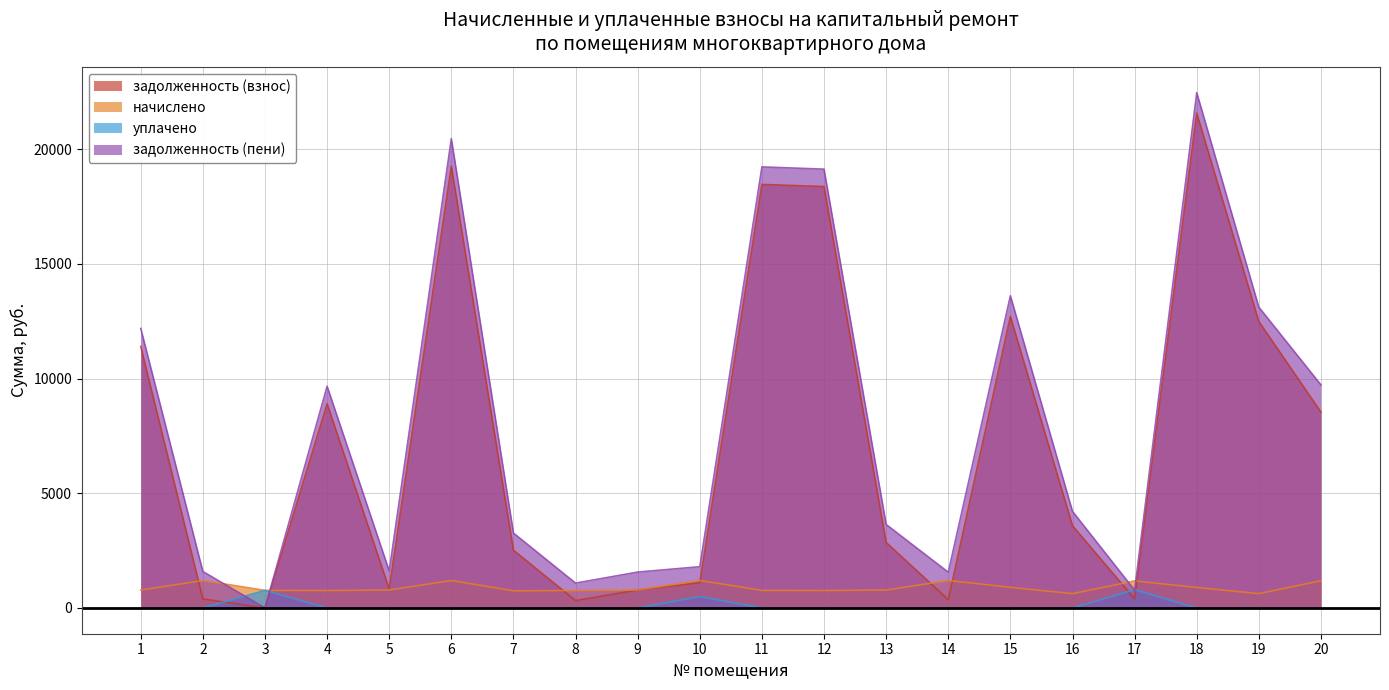

How many series are shown in this chart?

4